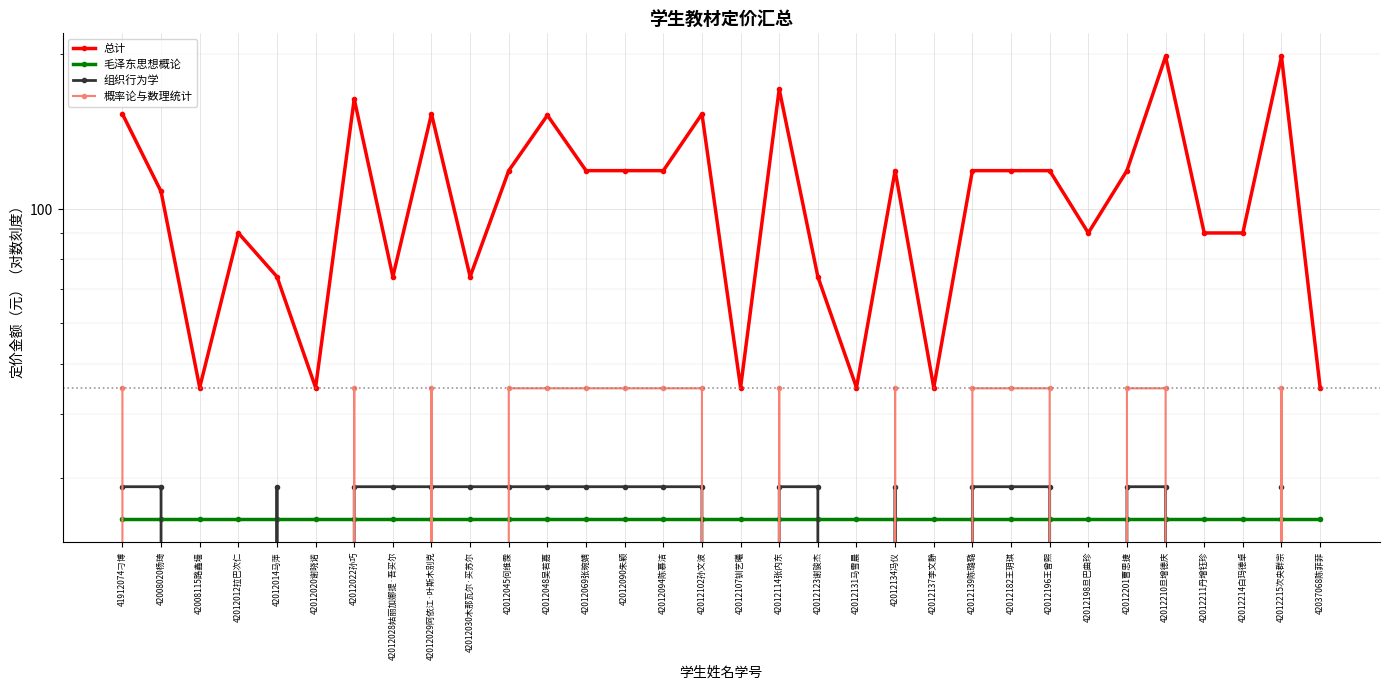

What are all the series names shown in the legend?

总计, 毛泽东思想概论, 组织行为学, 概率论与数理统计